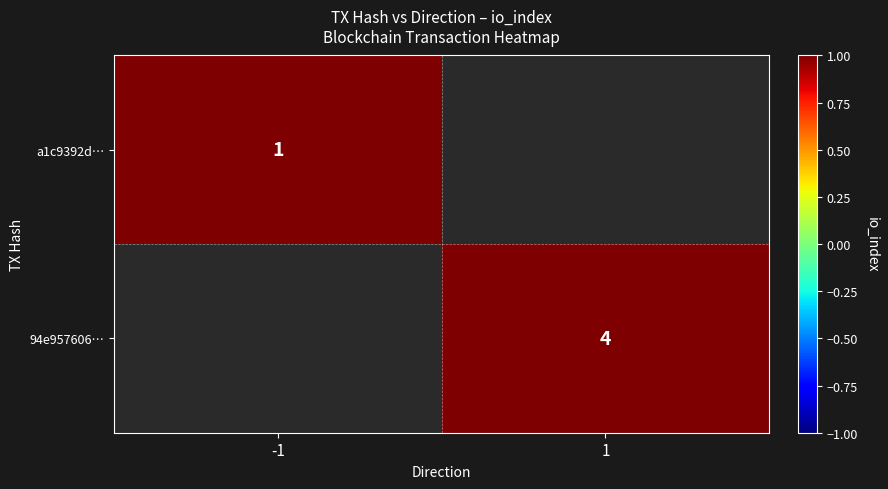

Between 1 and -1, which is larger?

-1